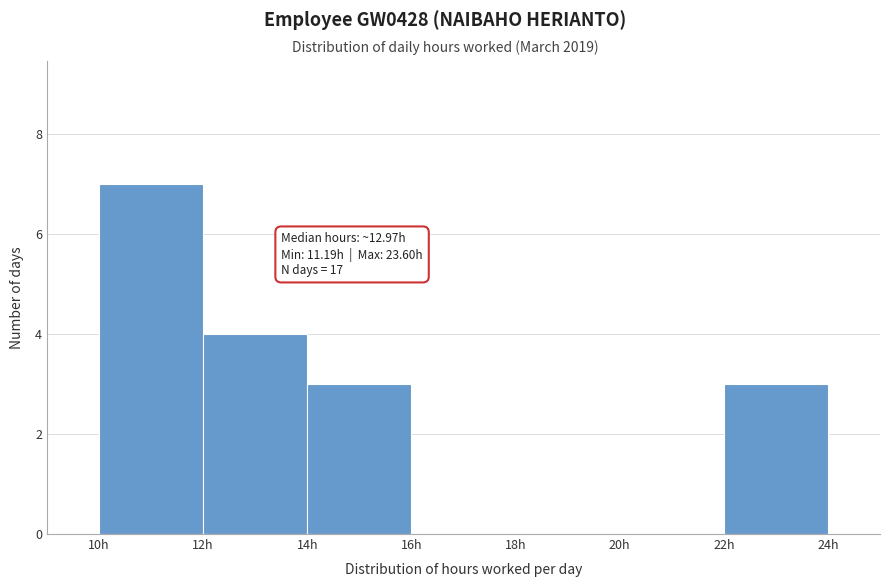

Over which range of the x-axis is the bar tallest?

10 to 12